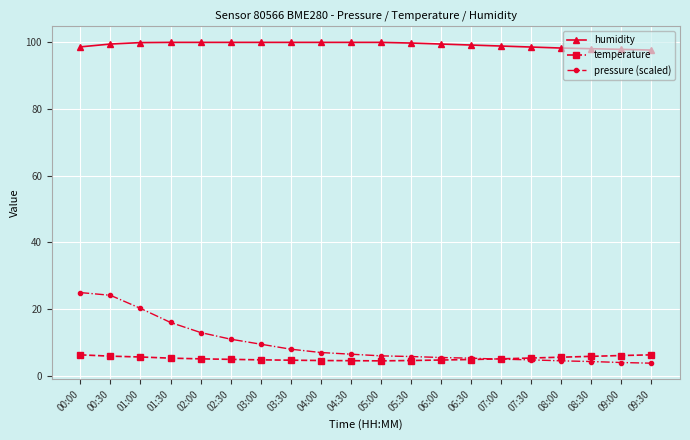

True or false: humidity has a value of 100.0 at 04:30.

True